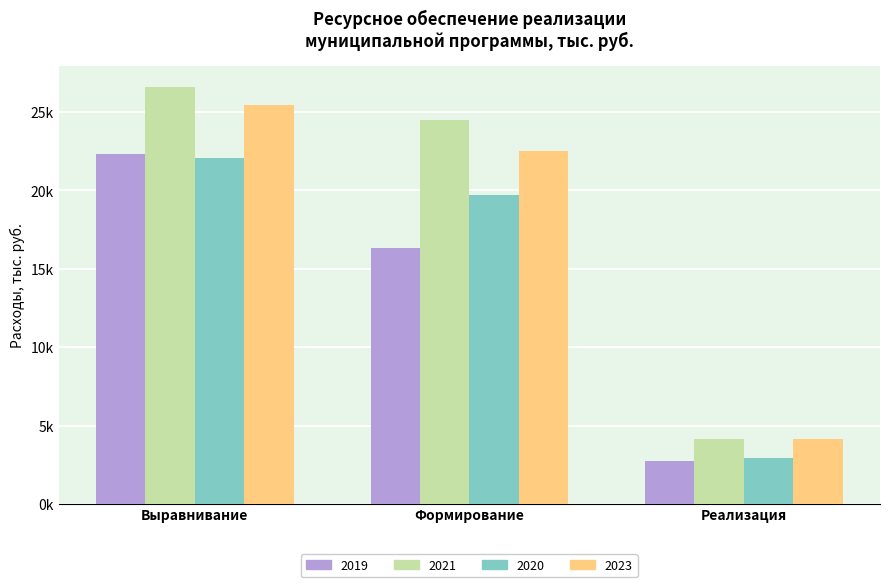

What is the difference between the 2020 values at Реализация and Выравнивание?

19136.4